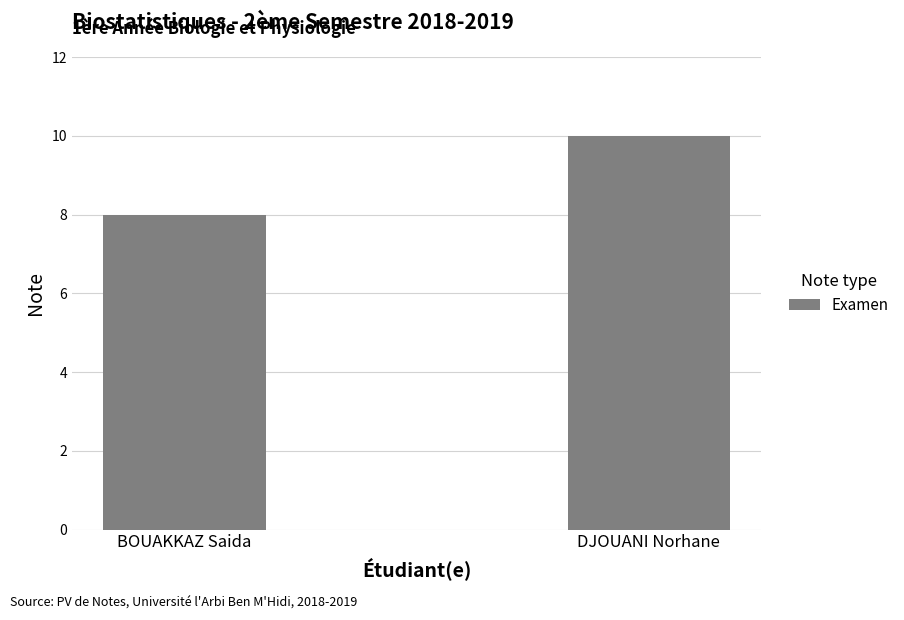

Which has a higher value, DJOUANI Norhane or BOUAKKAZ Saida?

DJOUANI Norhane